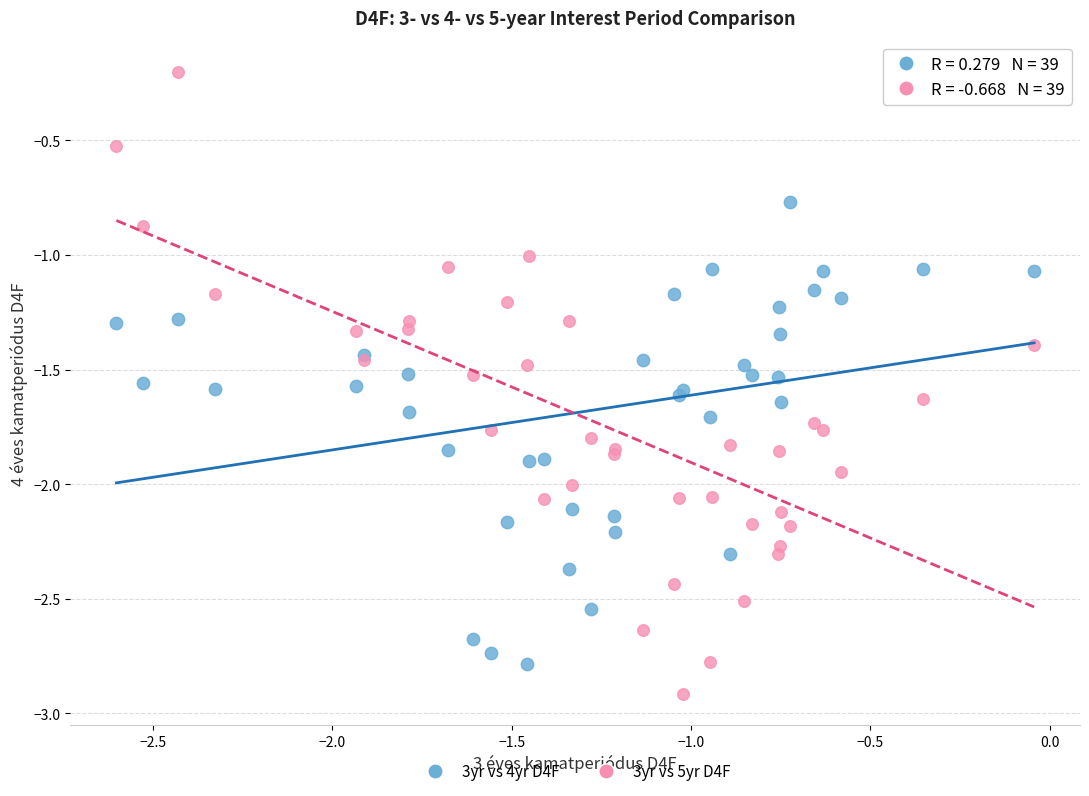

Which series contains the lowest Y value?

3yr vs 5yr D4F